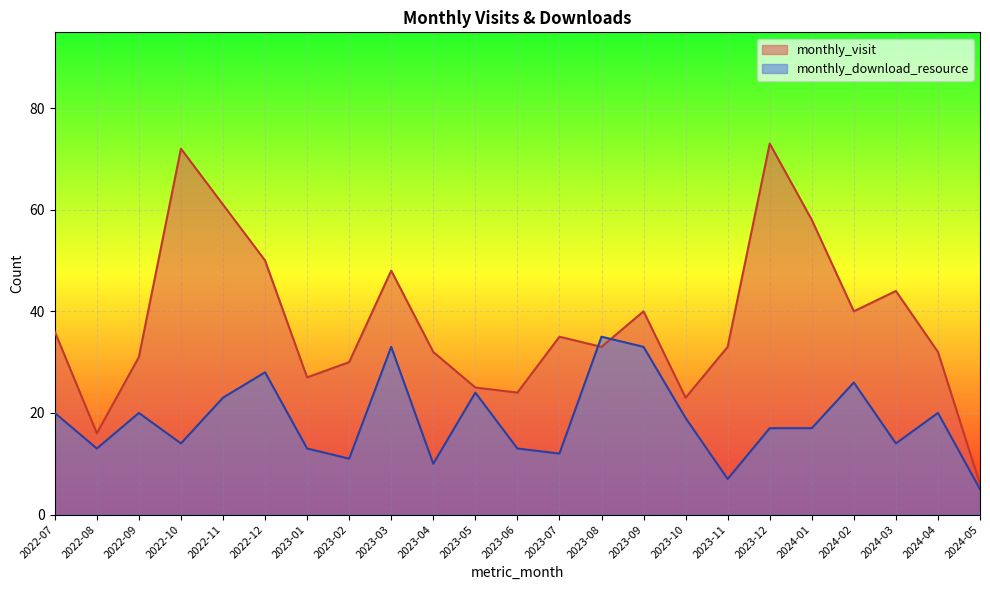

True or false: monthly_download_resource has more than 2 points higher than both neighbors.

True